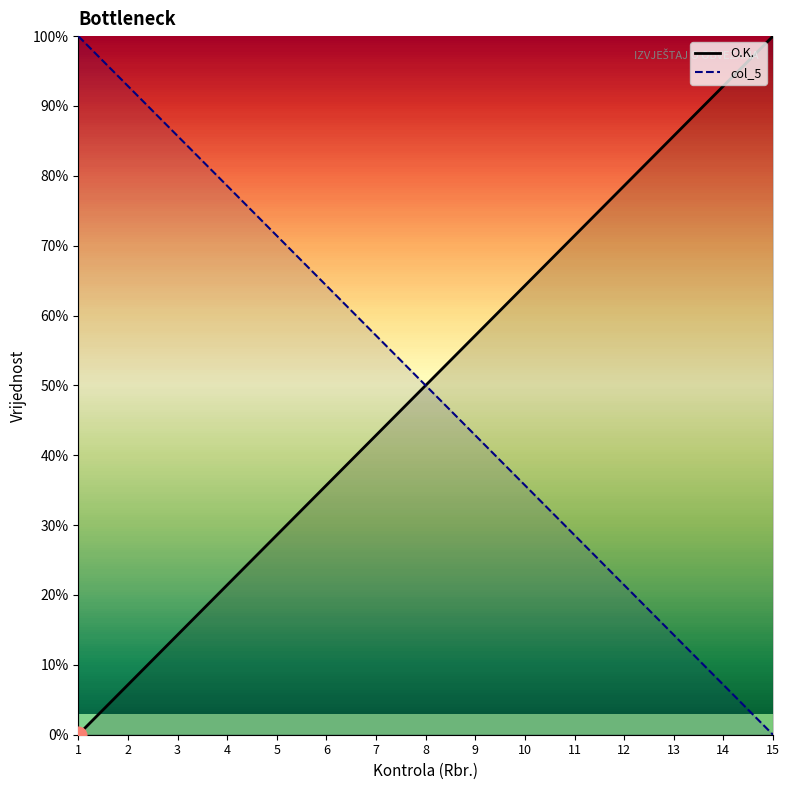

True or false: O.K. and col_5 cross at least once.

False